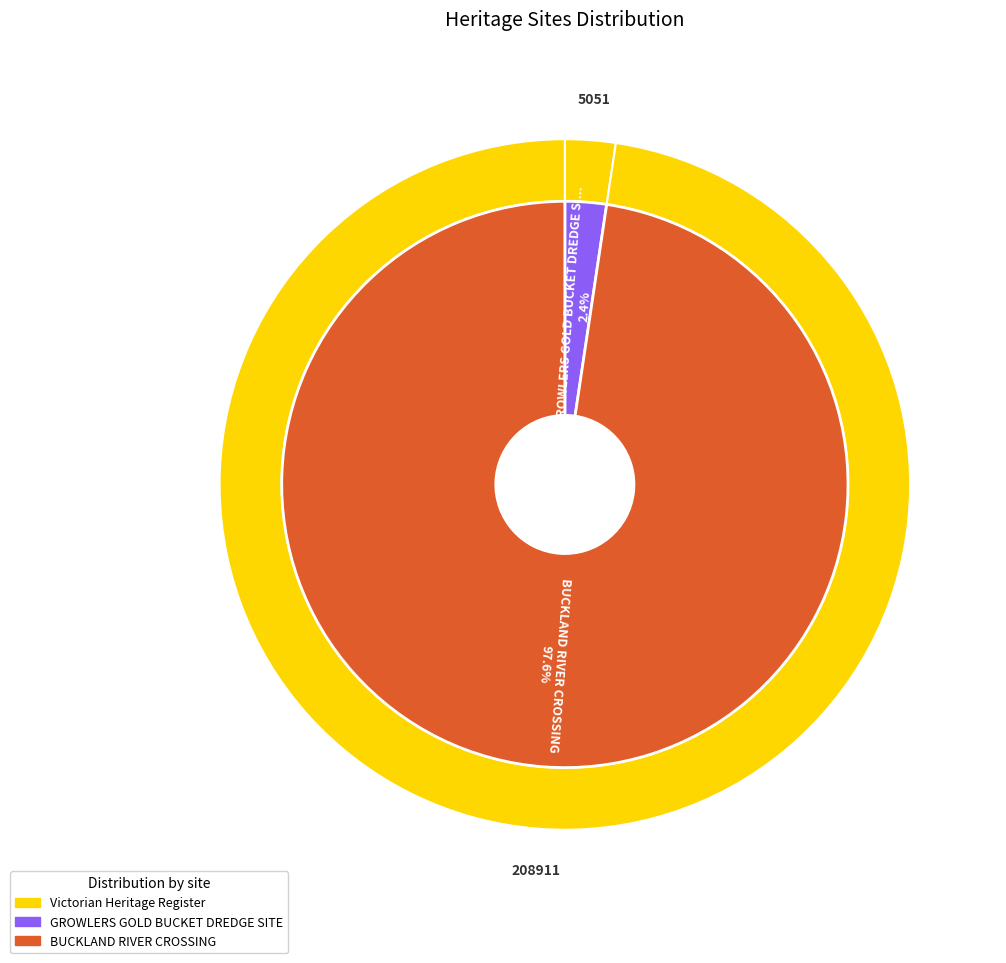

To the nearest percent, what percentage of the pie is BUCKLAND RIVER CROSSING?

98%